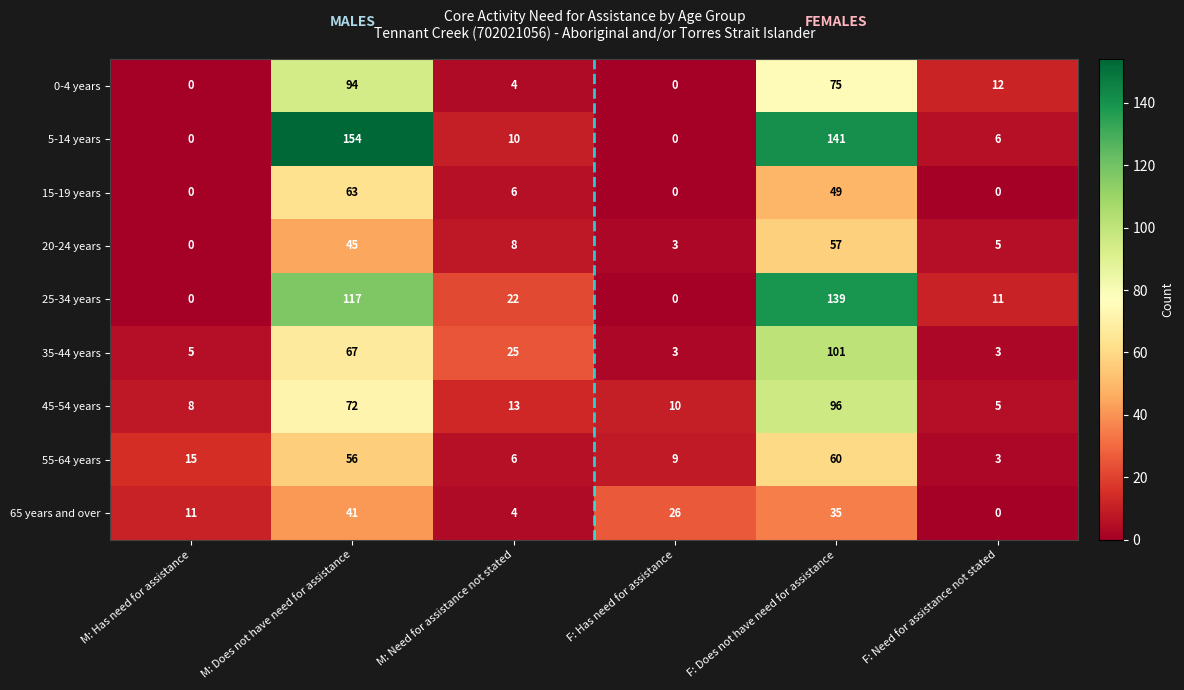

At which label does 25-34 years first exceed 22?

M: Does not have need for assistance